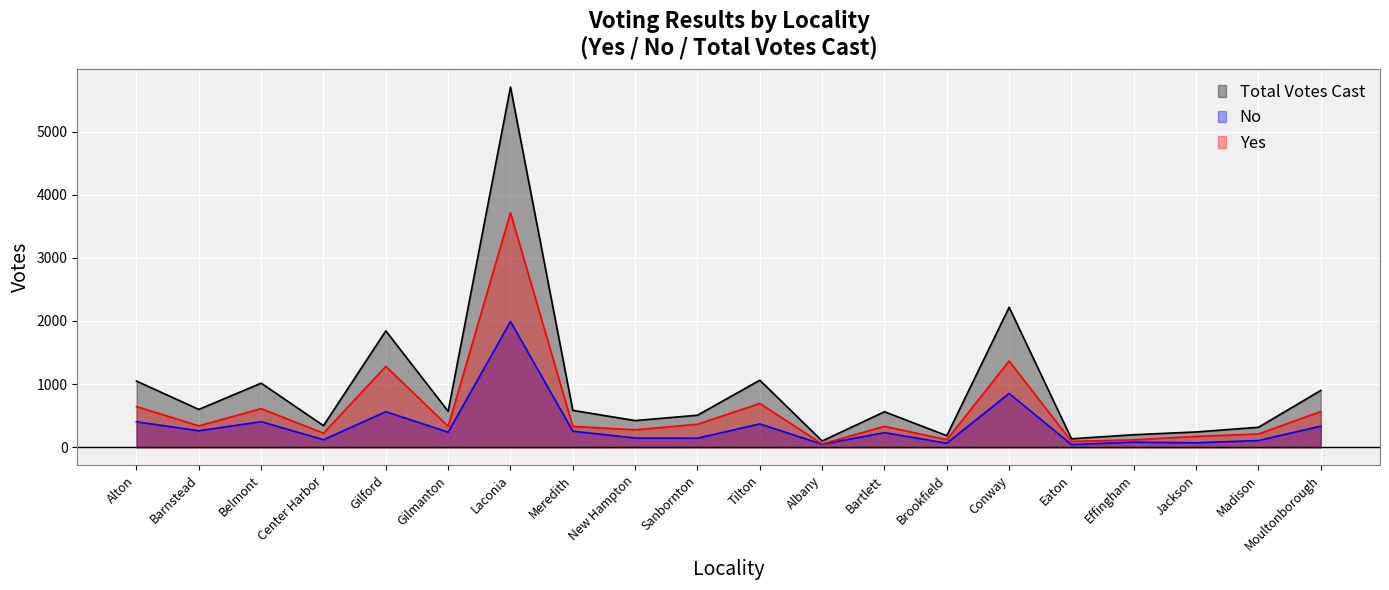

How many interior local valleys does the No series have?

8